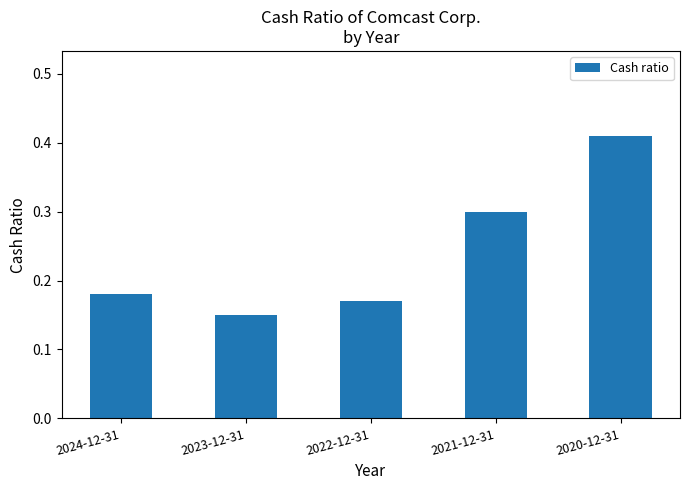

Are the bars horizontal?

No